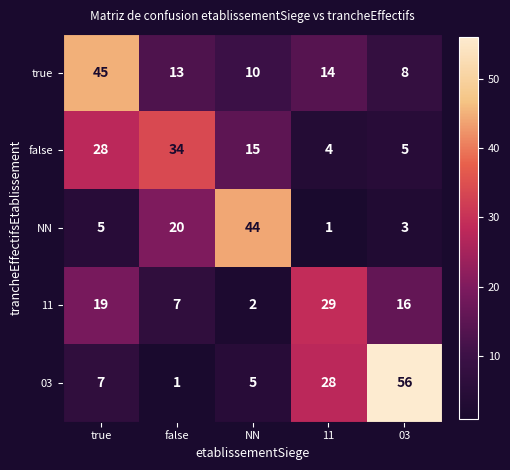

What is the difference between the maximum and second lowest values in the 03 series?

51